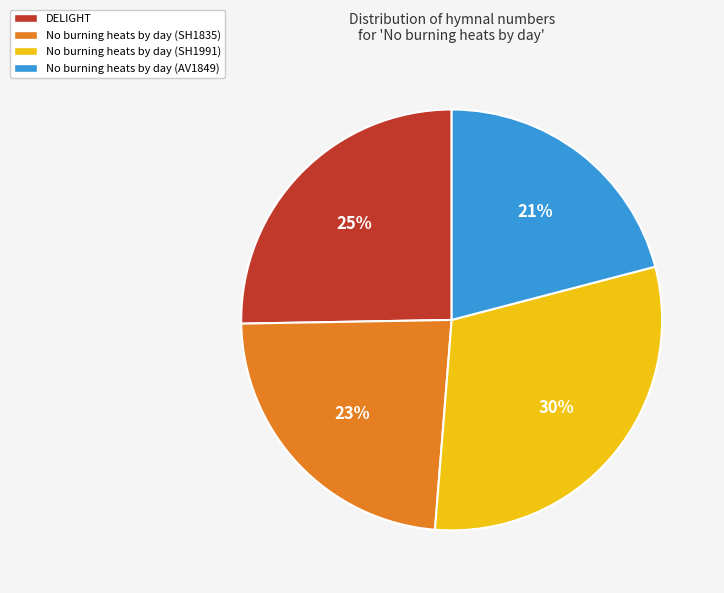

What percentage is the No burning heats by day (SH1835) slice, to the nearest percent?

23%